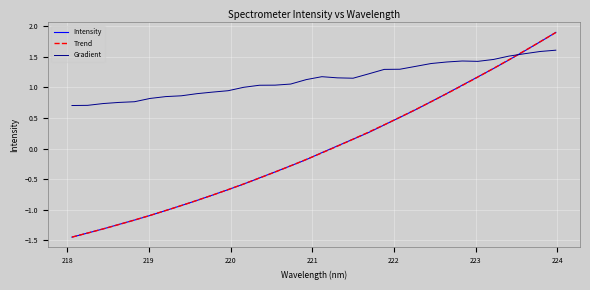

After their last crossing, which series has the higher values: Gradient or Intensity?

Intensity